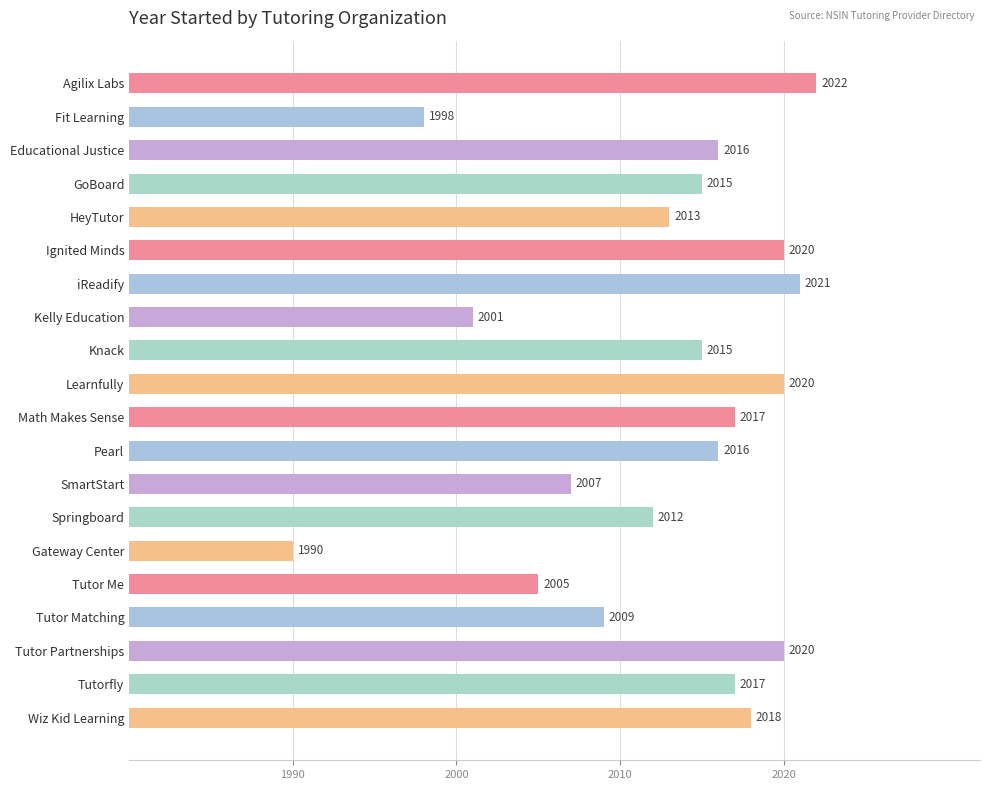

What is the sum of all values?

40252